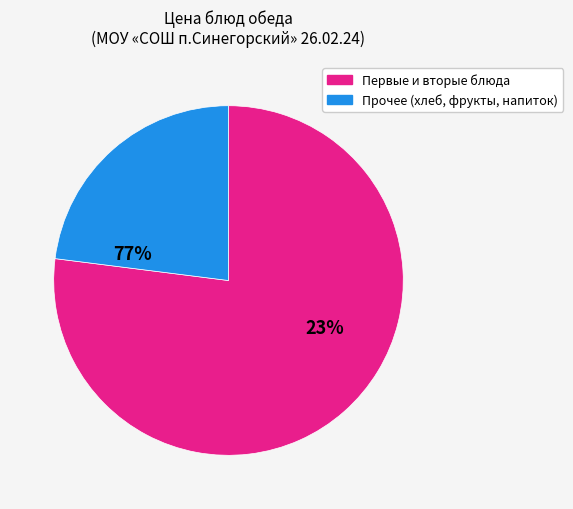

How many segments does this pie chart have?

2